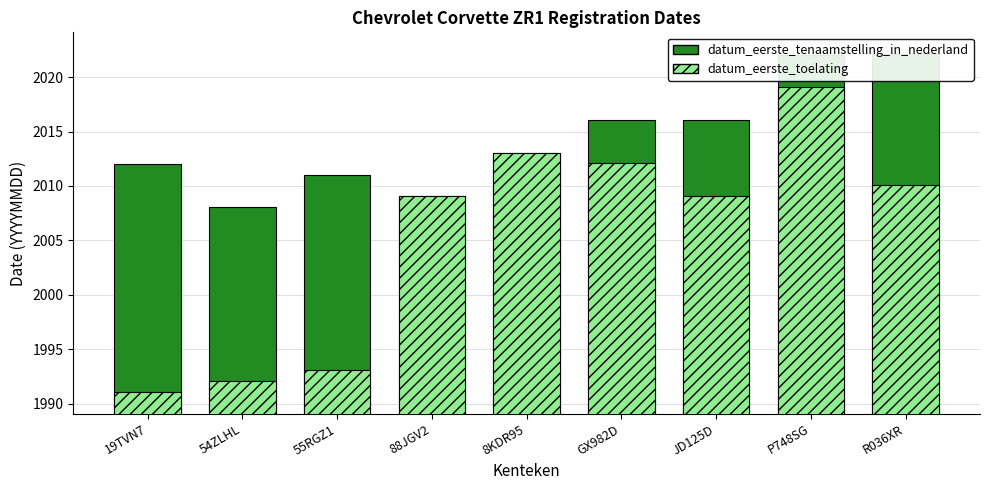

What is the value of the datum_eerste_toelating bar at the 3rd from the left?

1993.1